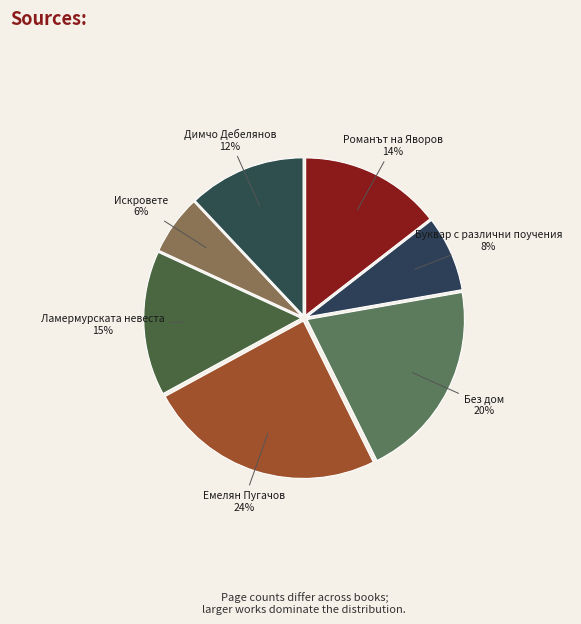

True or false: Димчо Дебелянов accounts for 20% of the total.

False